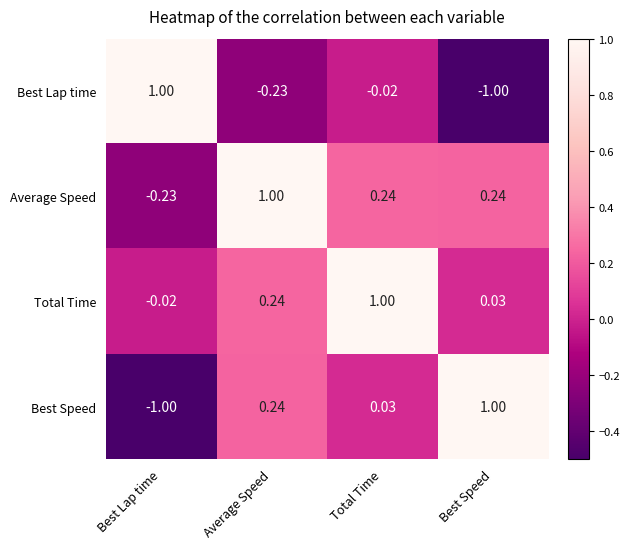

Where does the Average Speed series first go above 0?

Average Speed